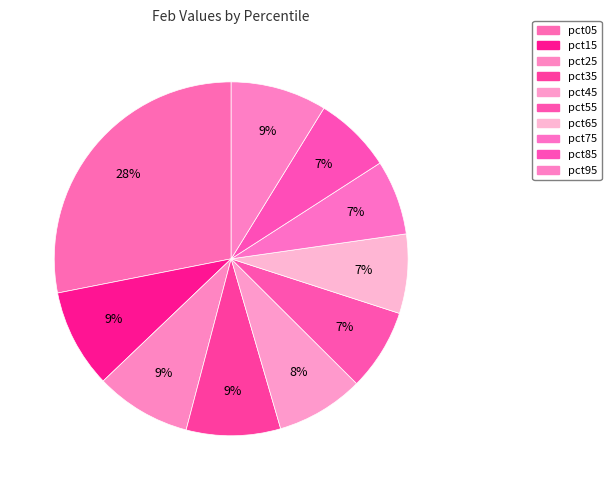

How many segments does this pie chart have?

10